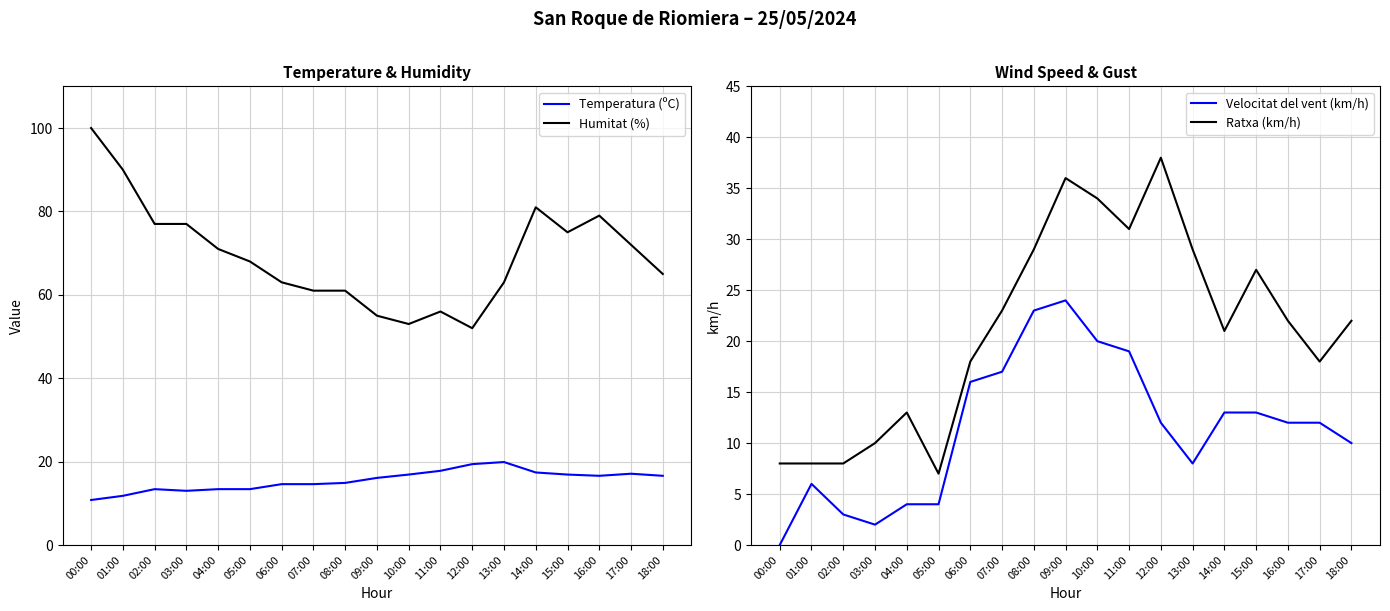

Reading left to right, transcribe all the data shown in this chart.

Temperatura (ºC): 00:00=10.8	01:00=11.8	02:00=13.4	03:00=13.0	04:00=13.4	05:00=13.4	06:00=14.6	07:00=14.6	08:00=14.9	09:00=16.1	10:00=16.9	11:00=17.8	12:00=19.4	13:00=19.9	14:00=17.4	15:00=16.9	16:00=16.6	17:00=17.1	18:00=16.6
Humitat (%): 00:00=100.0	01:00=90.0	02:00=77.0	03:00=77.0	04:00=71.0	05:00=68.0	06:00=63.0	07:00=61.0	08:00=61.0	09:00=55.0	10:00=53.0	11:00=56.0	12:00=52.0	13:00=63.0	14:00=81.0	15:00=75.0	16:00=79.0	17:00=72.0	18:00=65.0
Velocitat del vent (km/h): 00:00=0.0	01:00=6.0	02:00=3.0	03:00=2.0	04:00=4.0	05:00=4.0	06:00=16.0	07:00=17.0	08:00=23.0	09:00=24.0	10:00=20.0	11:00=19.0	12:00=12.0	13:00=8.0	14:00=13.0	15:00=13.0	16:00=12.0	17:00=12.0	18:00=10.0
Ratxa (km/h): 00:00=8.0	01:00=8.0	02:00=8.0	03:00=10.0	04:00=13.0	05:00=7.0	06:00=18.0	07:00=23.0	08:00=29.0	09:00=36.0	10:00=34.0	11:00=31.0	12:00=38.0	13:00=29.0	14:00=21.0	15:00=27.0	16:00=22.0	17:00=18.0	18:00=22.0